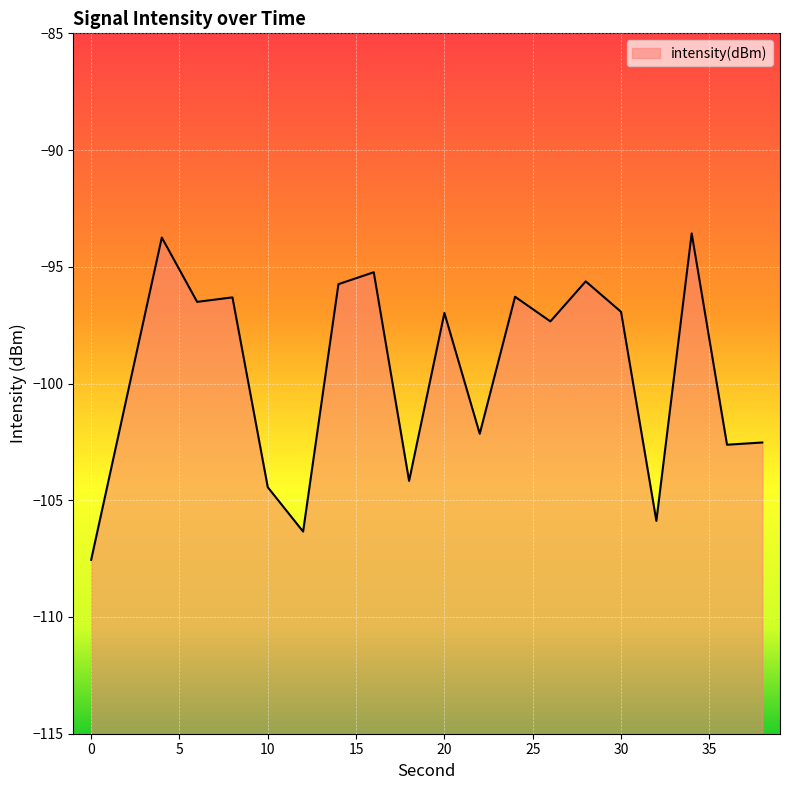

What is the sum of the values at 22 and 14?

-197.9